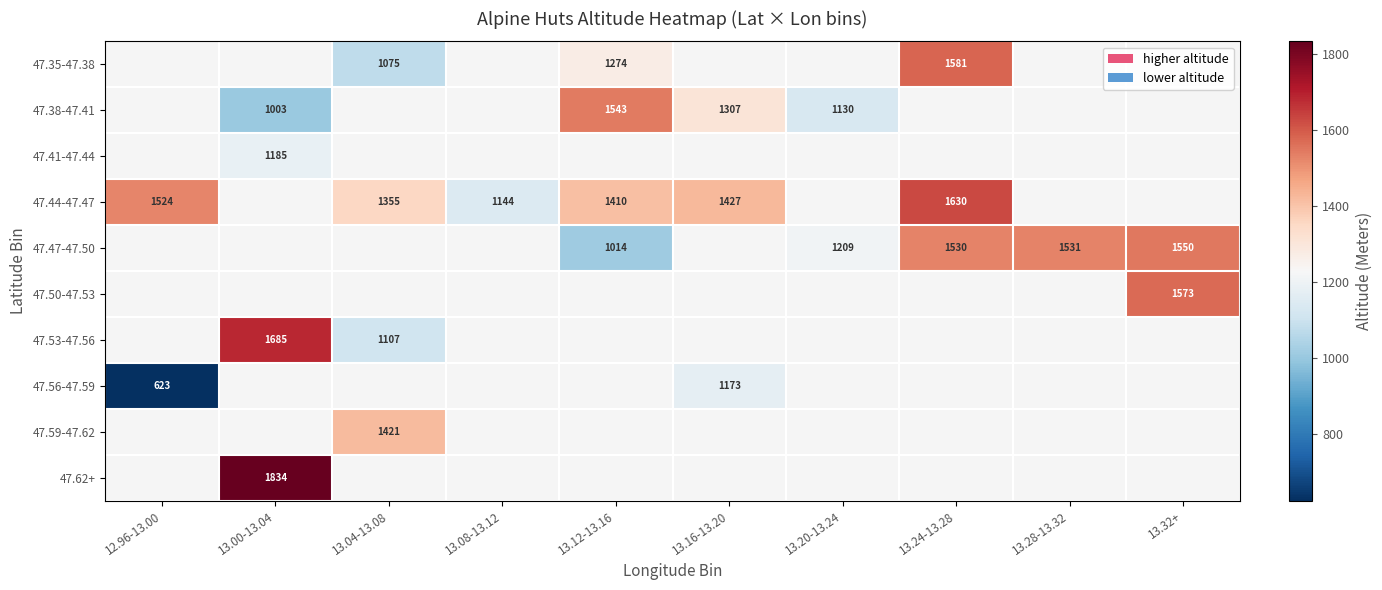

Which has a higher value, 13.24-13.28 or 13.04-13.08?

13.24-13.28